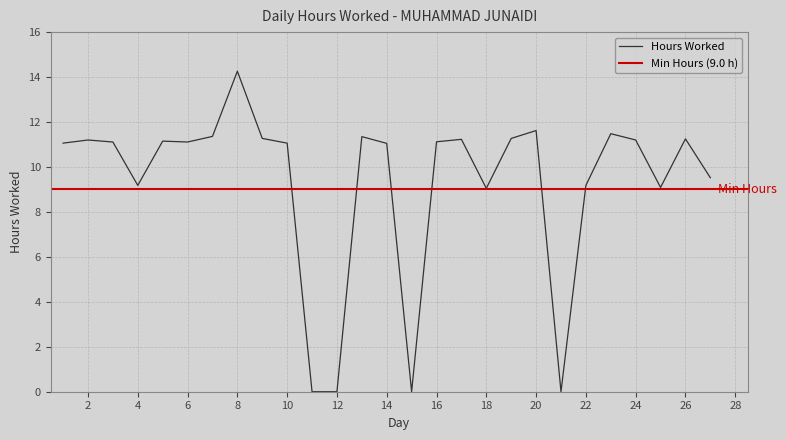

List the labels in order of value, smallest first.

11, 12, 15, 21, 18, 25, 4, 22, 27, 14, 1, 10, 3, 6, 16, 5, 2, 24, 17, 26, 9, 19, 13, 7, 23, 20, 8